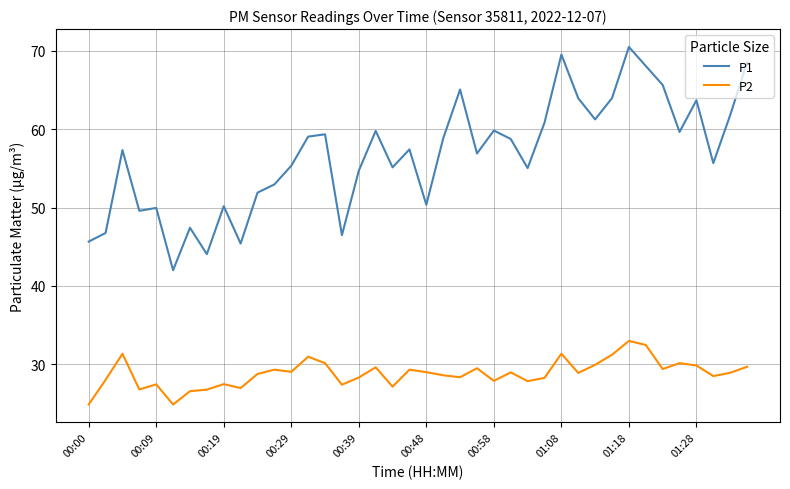

Which series has the widest spread of values?

P1